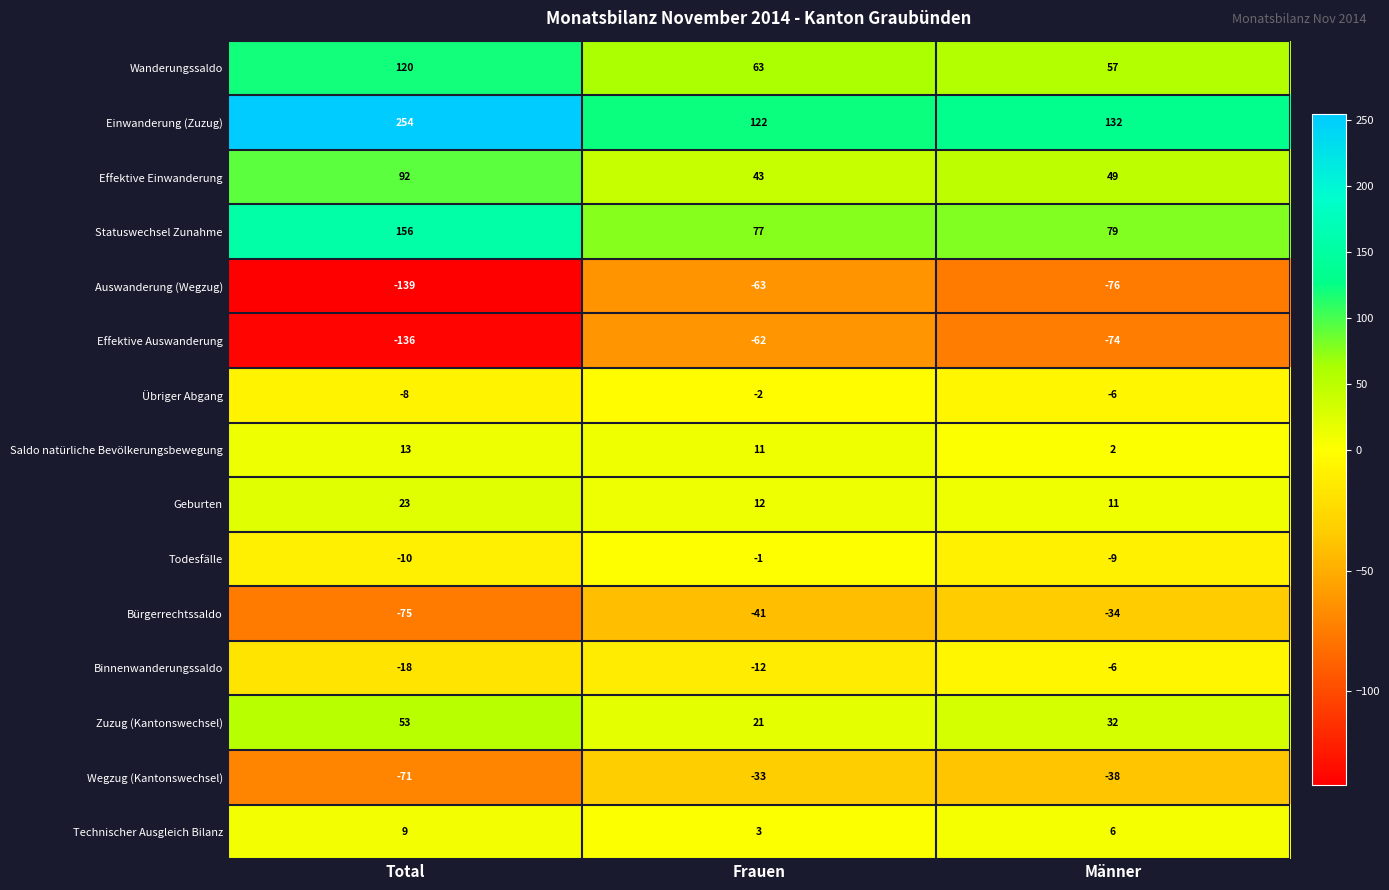

List the series in order of their peak value, highest first.

Einwanderung (Zuzug), Statuswechsel Zunahme, Wanderungssaldo, Effektive Einwanderung, Zuzug (Kantonswechsel), Geburten, Saldo natürliche Bevölkerungsbewegung, Technischer Ausgleich Bilanz, Todesfälle, Übriger Abgang, Binnenwanderungssaldo, Wegzug (Kantonswechsel), Bürgerrechtssaldo, Effektive Auswanderung, Auswanderung (Wegzug)